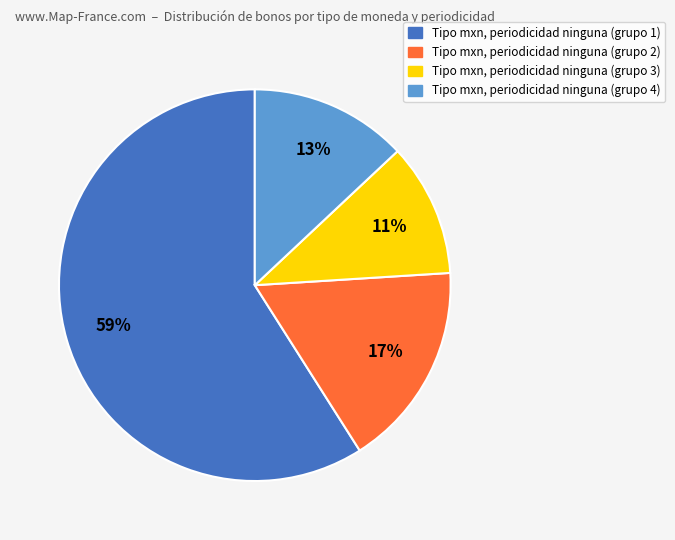

The Tipo mxn, periodicidad ninguna (grupo 2) slice represents 17% of the pie. True or false?

True